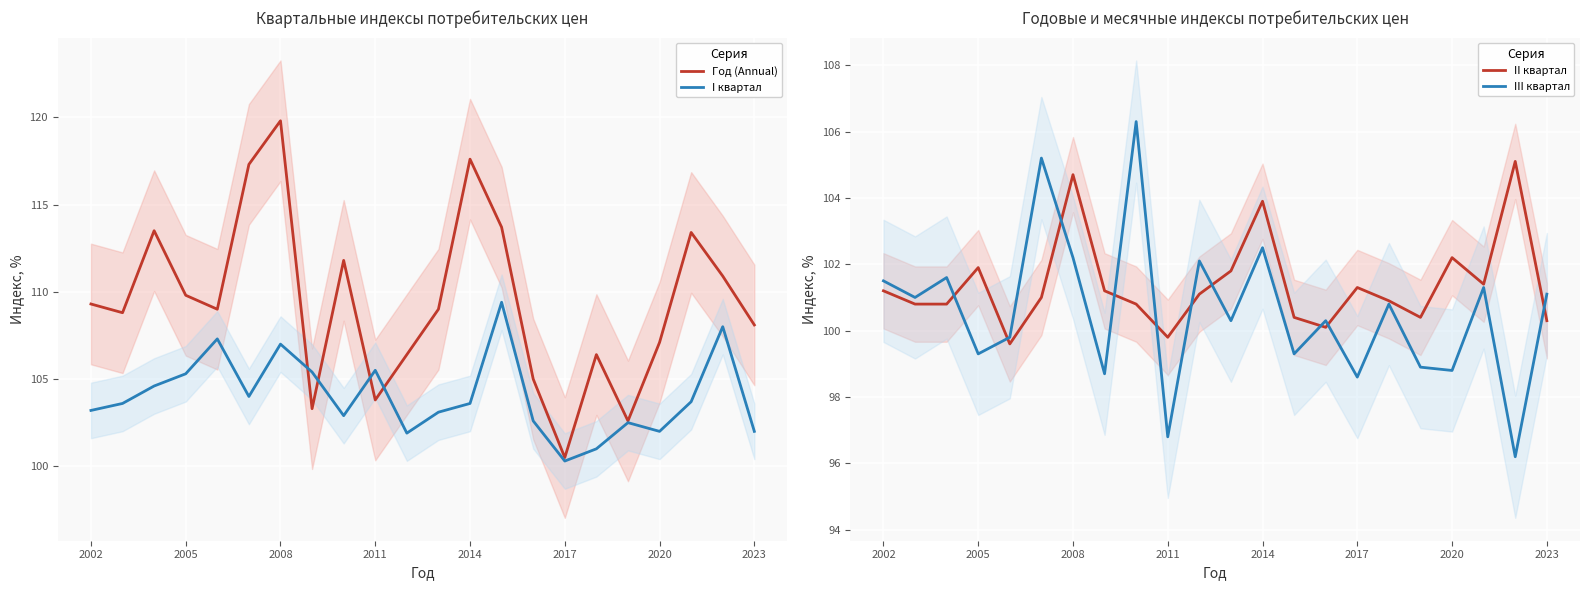

Reading right to left, list all the values displayed in this chart.

Год (Annual): 108.1	110.9	113.4	107.1	102.6	106.4	100.5	105.0	113.7	117.6	109.0	106.4	103.8	111.8	103.3	119.8	117.3	109.0	109.8	113.5	108.8	109.3
I квартал: 102.0	108.0	103.7	102.0	102.5	101.0	100.3	102.6	109.4	103.6	103.1	101.9	105.5	102.9	105.4	107.0	104.0	107.3	105.3	104.6	103.6	103.2
II квартал: 100.3	105.1	101.4	102.2	100.4	100.9	101.3	100.1	100.4	103.9	101.8	101.1	99.8	100.8	101.2	104.7	101.0	99.6	101.9	100.8	100.8	101.2
III квартал: 101.1	96.2	101.3	98.8	98.9	100.8	98.6	100.3	99.3	102.5	100.3	102.1	96.8	106.3	98.7	102.2	105.2	99.8	99.3	101.6	101.0	101.5